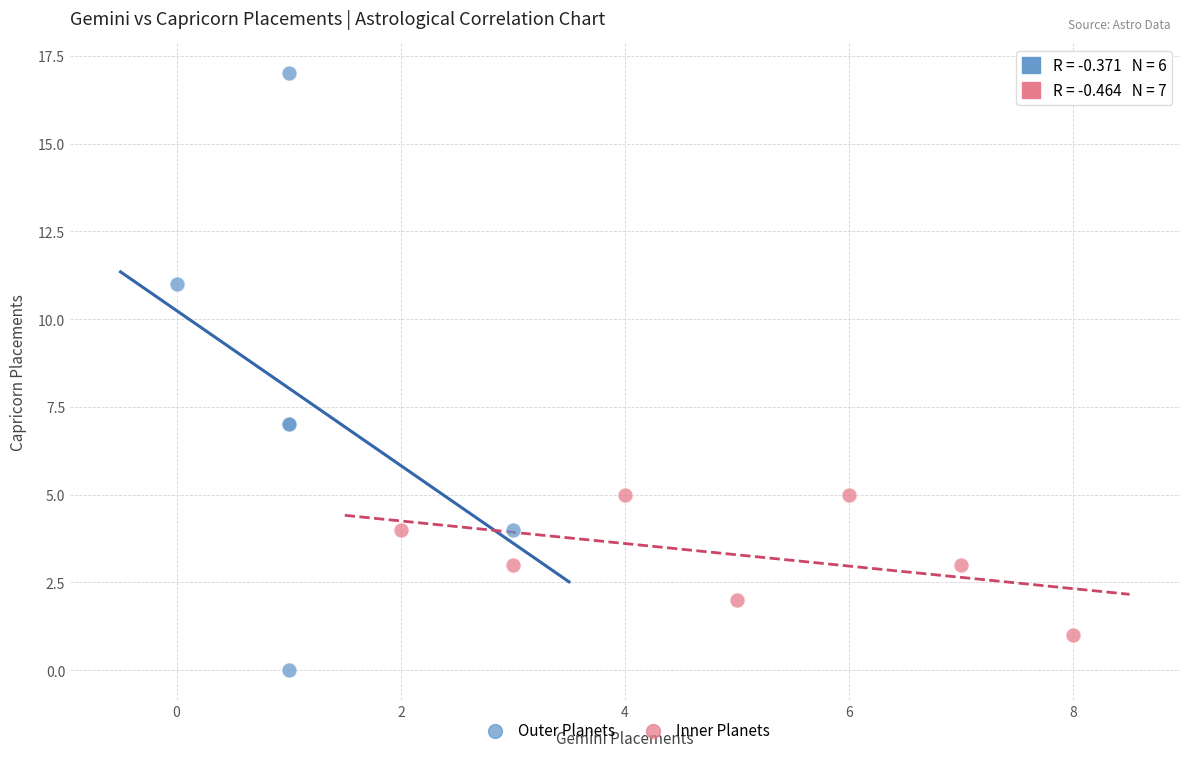

Which series reaches the maximum Y coordinate?

Outer Planets